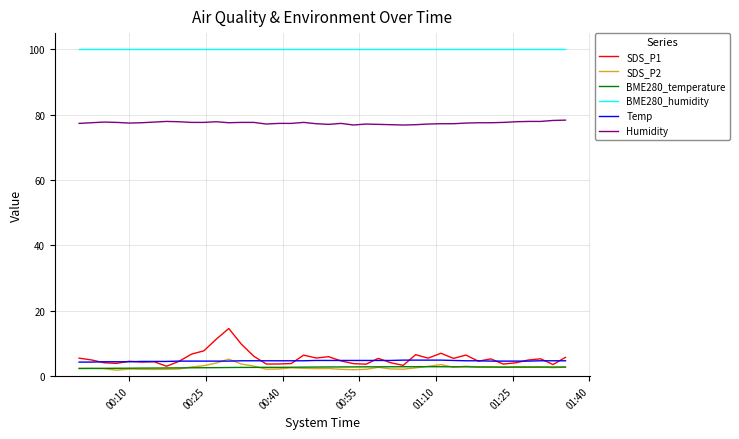

What is the sum of all Humidity values?

3098.0